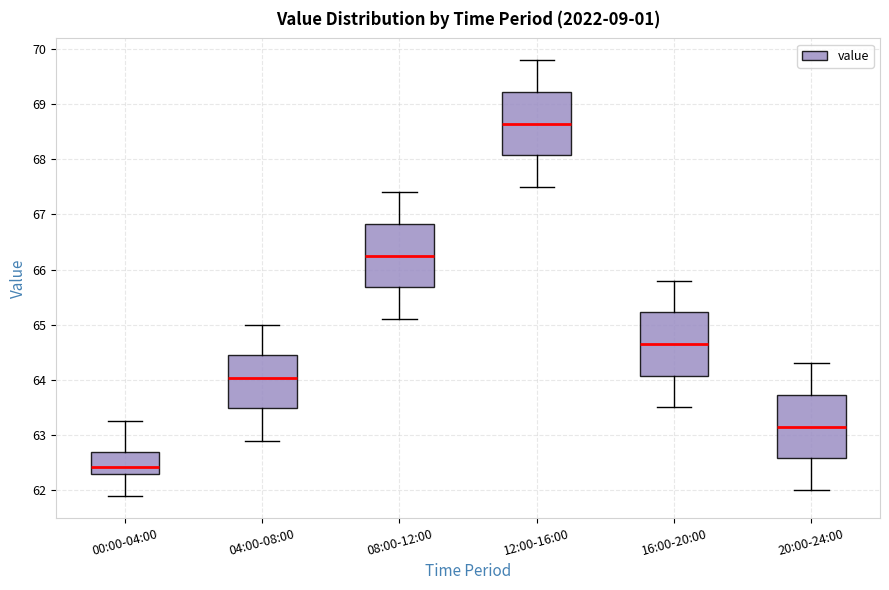

Reading left to right, read every box against the y-axis: the position of its median line, the range the box covers, and the ends of its whiskers. The values are not printed on the chart, so give them approximately, as read against the axis.

00:00-04:00: median 62.4, box 62.3 to 62.7, whiskers 61.9 to 63.3
04:00-08:00: median 64.0, box 63.5 to 64.4, whiskers 62.9 to 65.0
08:00-12:00: median 66.3, box 65.7 to 66.8, whiskers 65.1 to 67.4
12:00-16:00: median 68.7, box 68.1 to 69.2, whiskers 67.5 to 69.8
16:00-20:00: median 64.7, box 64.1 to 65.2, whiskers 63.5 to 65.8
20:00-24:00: median 63.2, box 62.6 to 63.7, whiskers 62.0 to 64.3